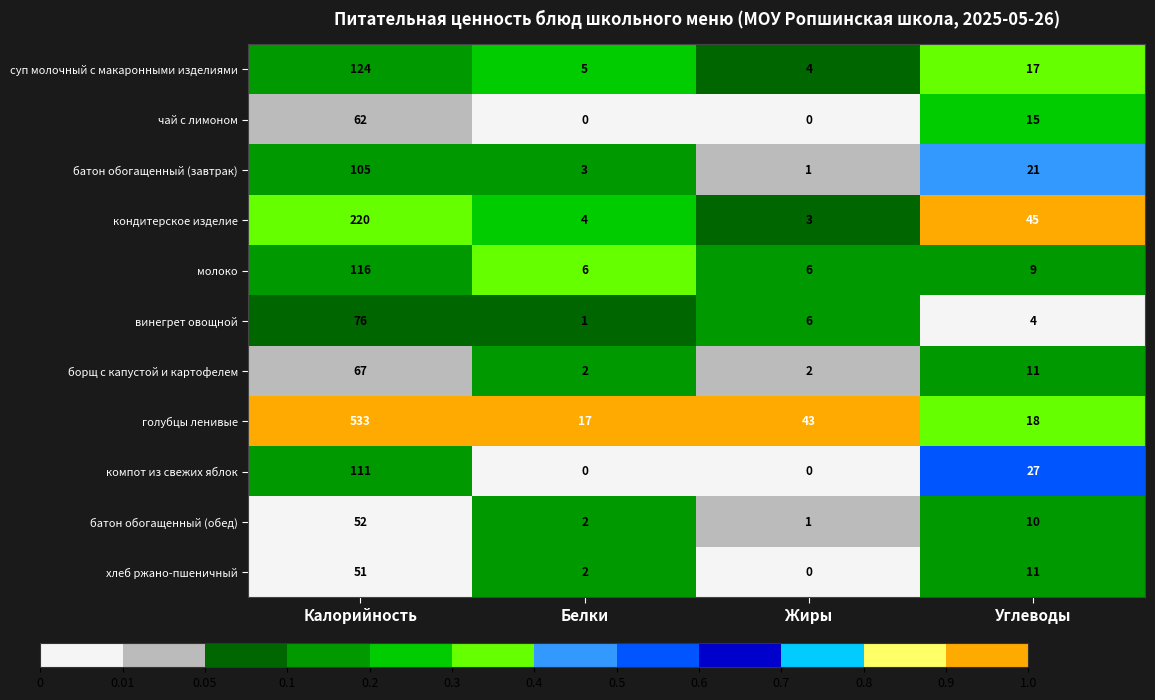

Rank the categories by голубцы ленивые value from highest to lowest.

Калорийность, Жиры, Углеводы, Белки